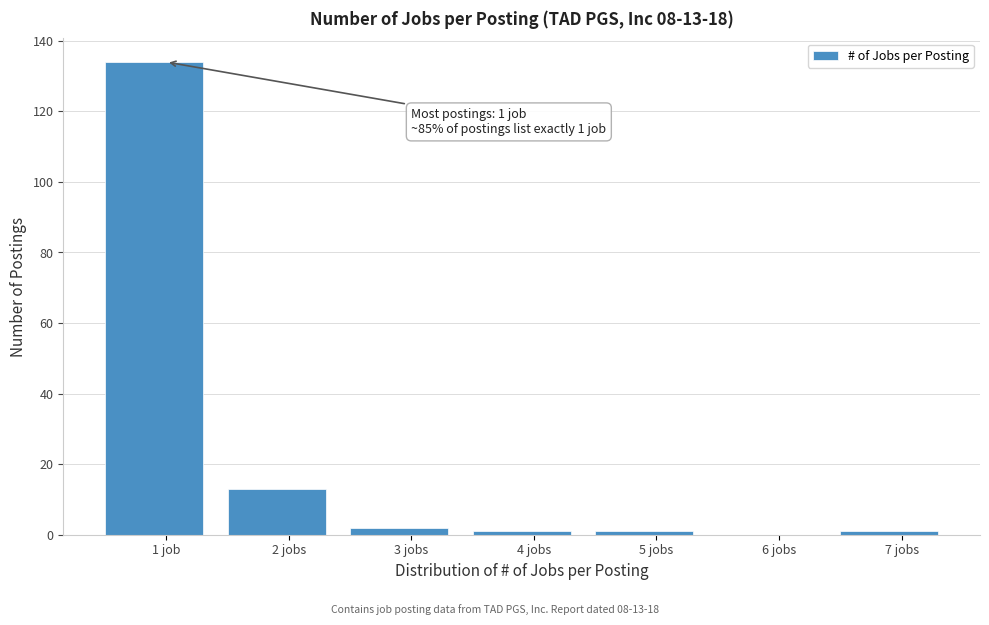

Reading left to right, list all the values displayed in this chart.

1 job=134	2 jobs=13	3 jobs=2	4 jobs=1	5 jobs=1	6 jobs=0	7 jobs=1